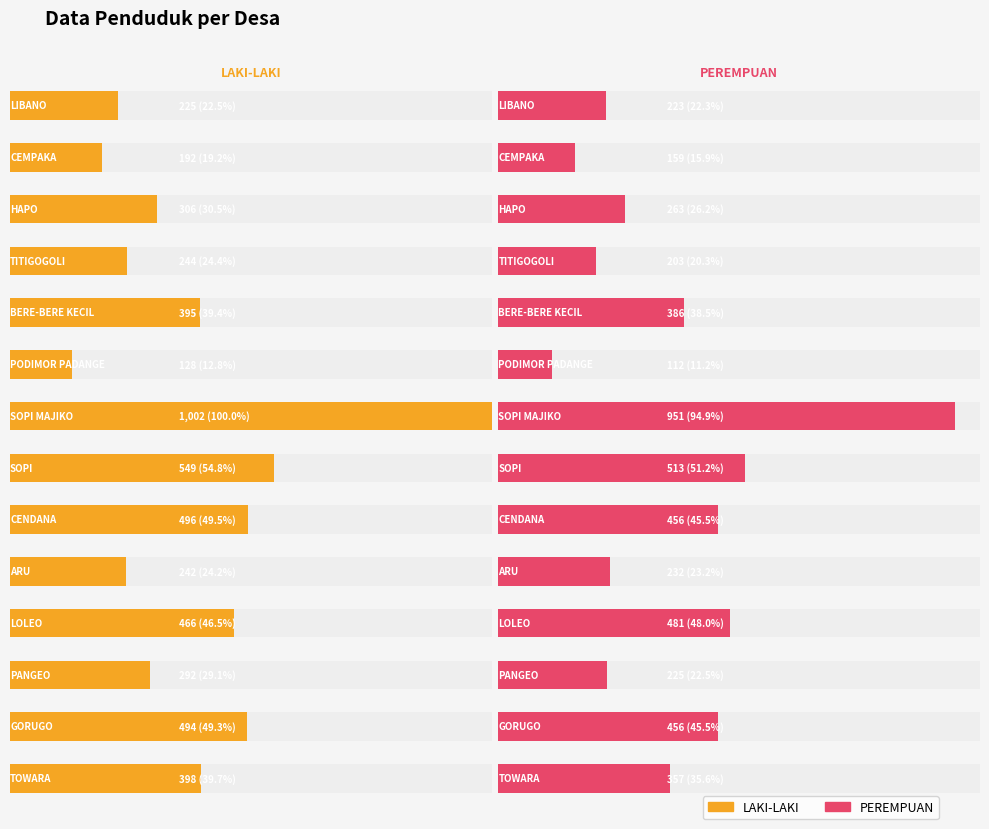

Where does the LAKI-LAKI series first go above 395?

SOPI MAJIKO